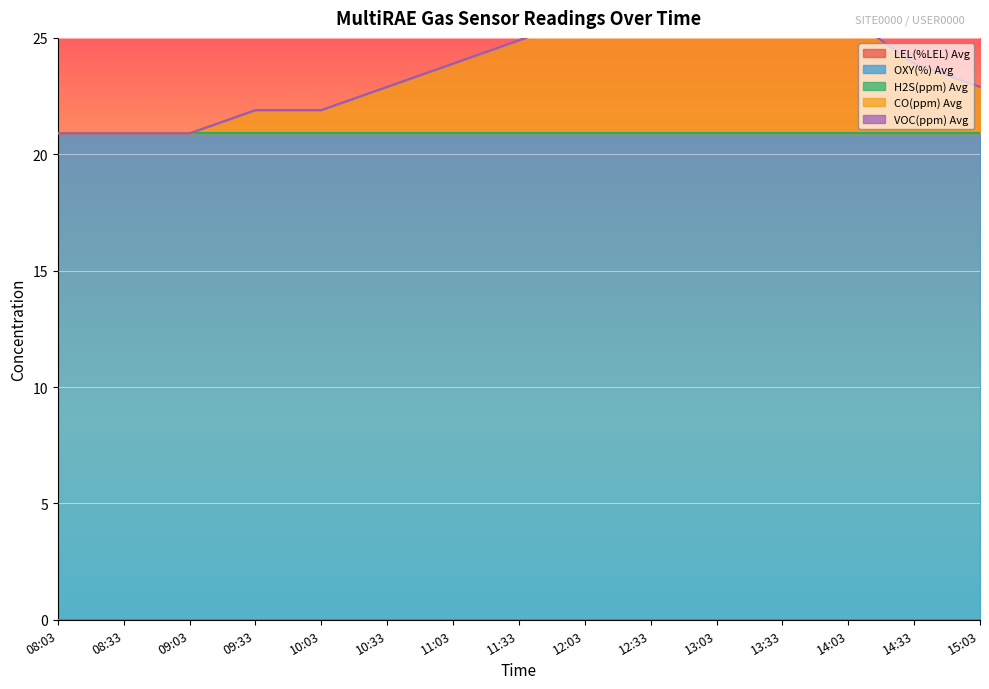

Rank the categories by CO(ppm) Avg value from highest to lowest.

13:03, 12:33, 13:33, 12:03, 14:03, 11:33, 11:03, 14:33, 10:33, 15:03, 09:33, 10:03, 08:03, 08:33, 09:03